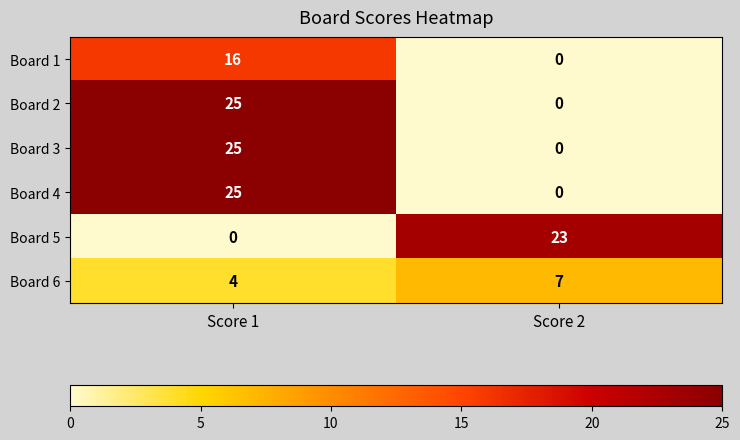

The value of Board 6 at Score 2 is 7. True or false?

True